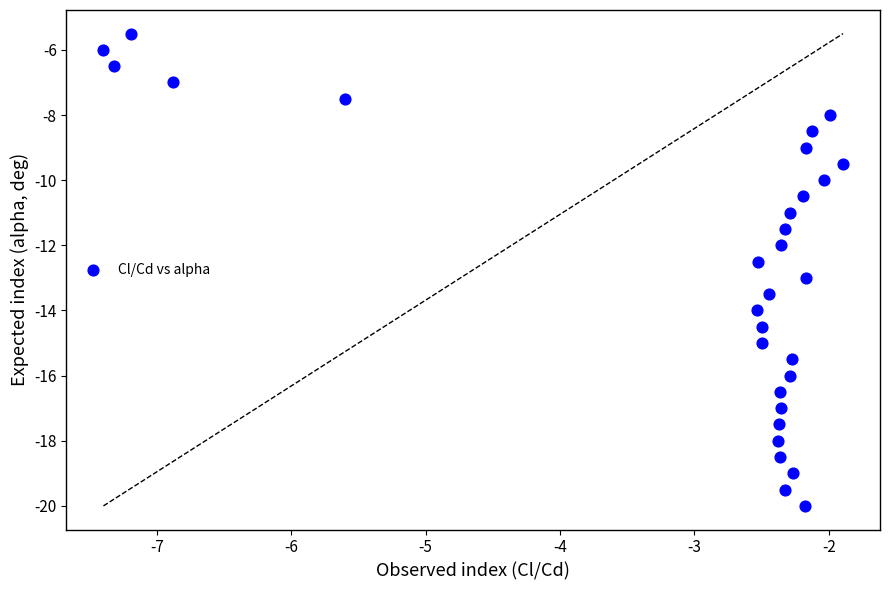

What is the range of Y values (max minus min)?

14.5